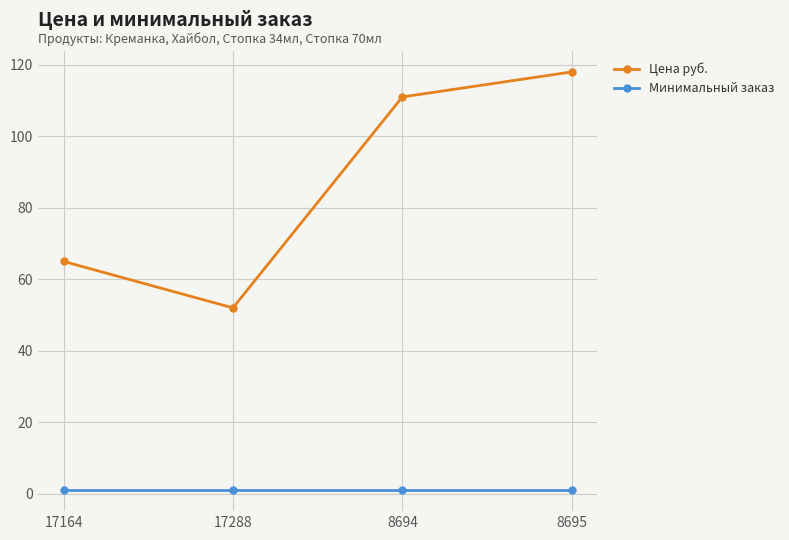

Reading right to left, what are all the values shown in this chart?

Цена руб.: 118	111	52	65
Минимальный заказ: 1	1	1	1